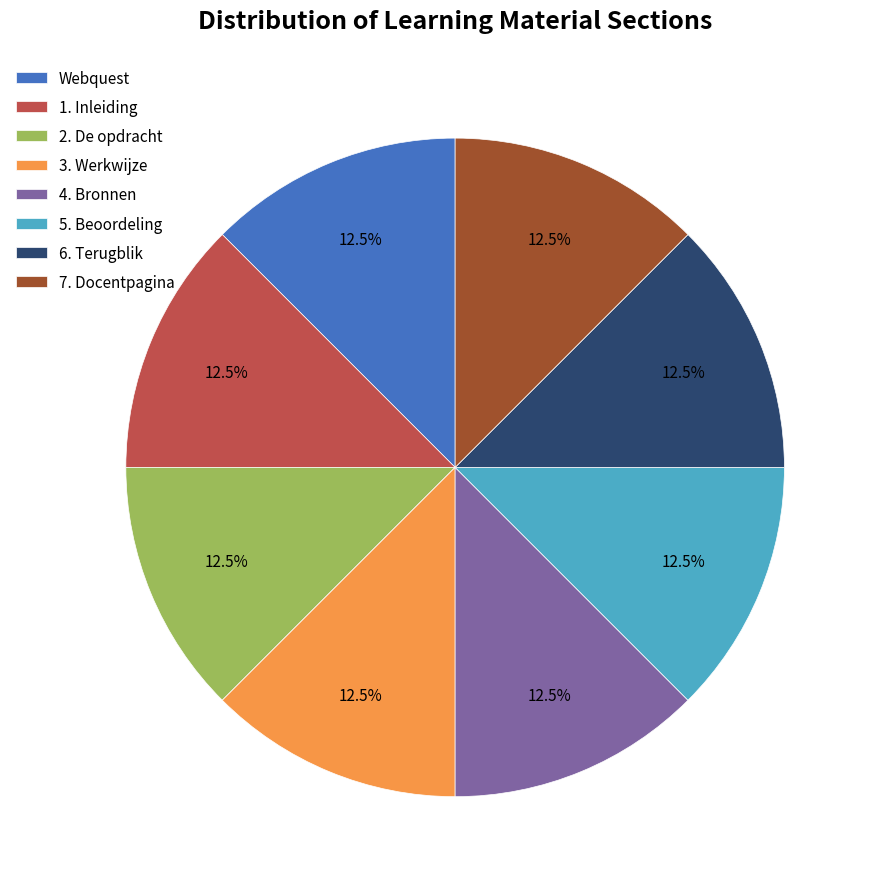

What is the ratio of the value at 6. Terugblik to the value at 3. Werkwijze?

1.0